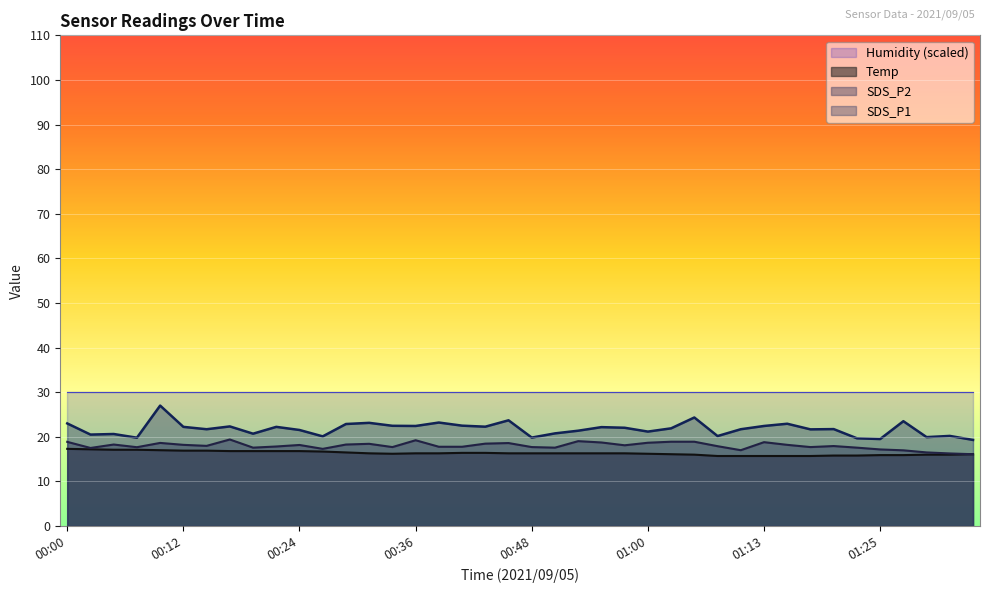

At how many categories does at least one series exceed 16?

40